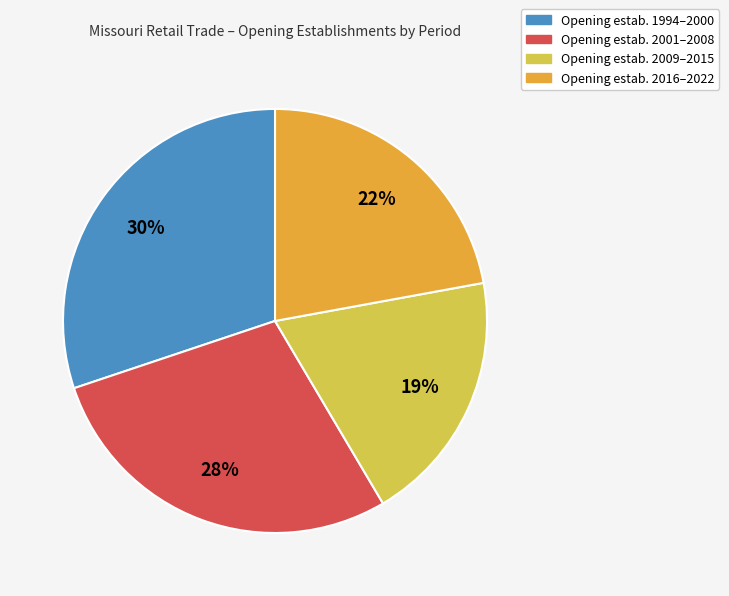

Is it true that Opening estab. 2001–2008 is 28% of the pie?

True